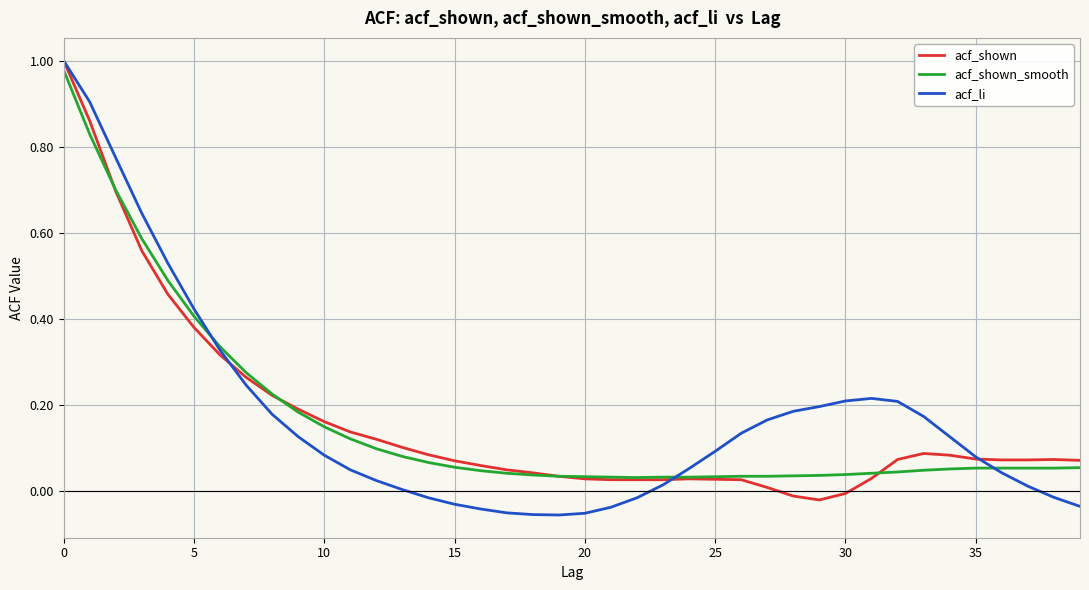

Which series has the widest spread of values?

acf_li